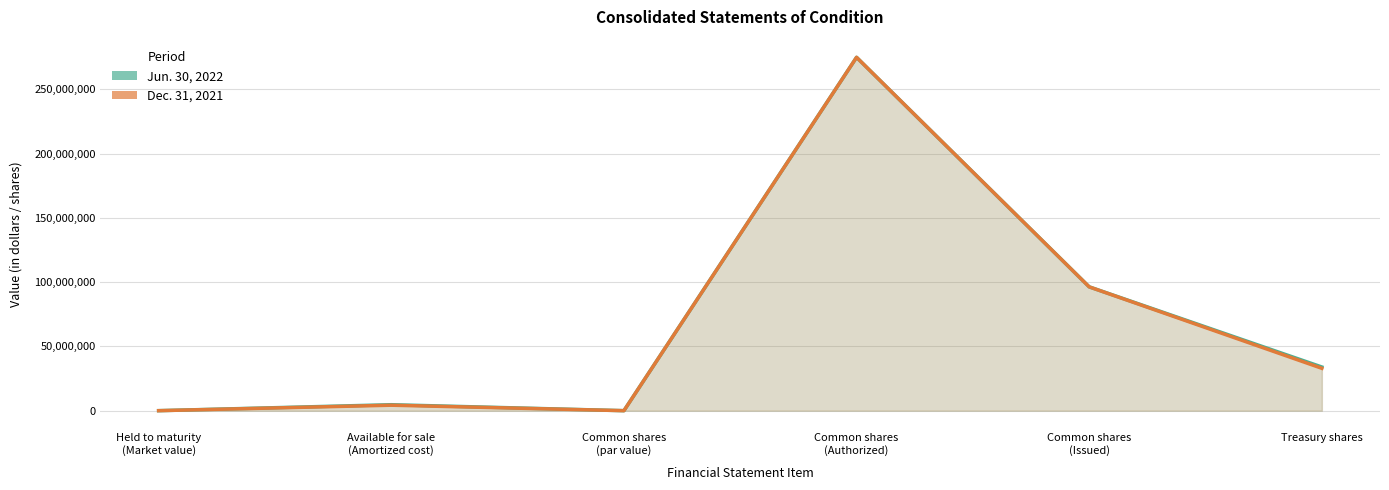

Reading left to right, extract all data points from this chart.

Jun. 30, 2022: Held to maturity
(Market value)=3400	Available for sale
(Amortized cost)=4648031	Common shares
(par value)=1	Common shares
(Authorized)=275000000	Common shares
(Issued)=96368414	Treasury shares=33993101
Dec. 31, 2021: Held to maturity
(Market value)=3400	Available for sale
(Amortized cost)=4254960	Common shares
(par value)=1	Common shares
(Authorized)=275000000	Common shares
(Issued)=96350977	Treasury shares=32979273